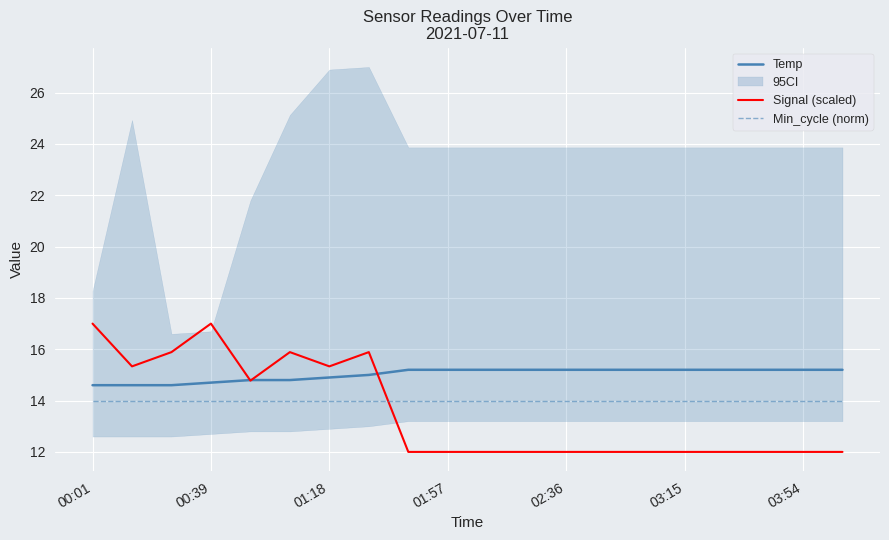

Which series has the largest range (max minus min)?

Signal (scaled)